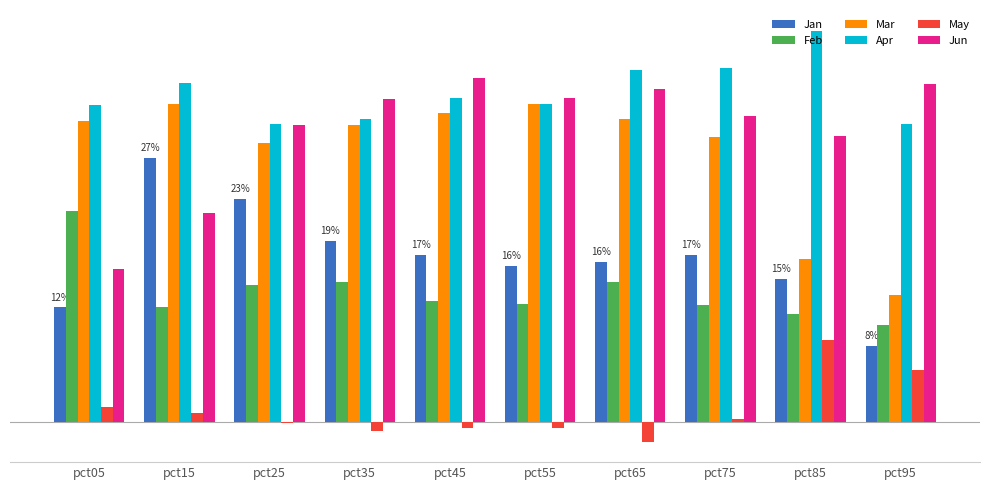

What is the difference between the second highest and second lowest values in the Apr series?

0.1